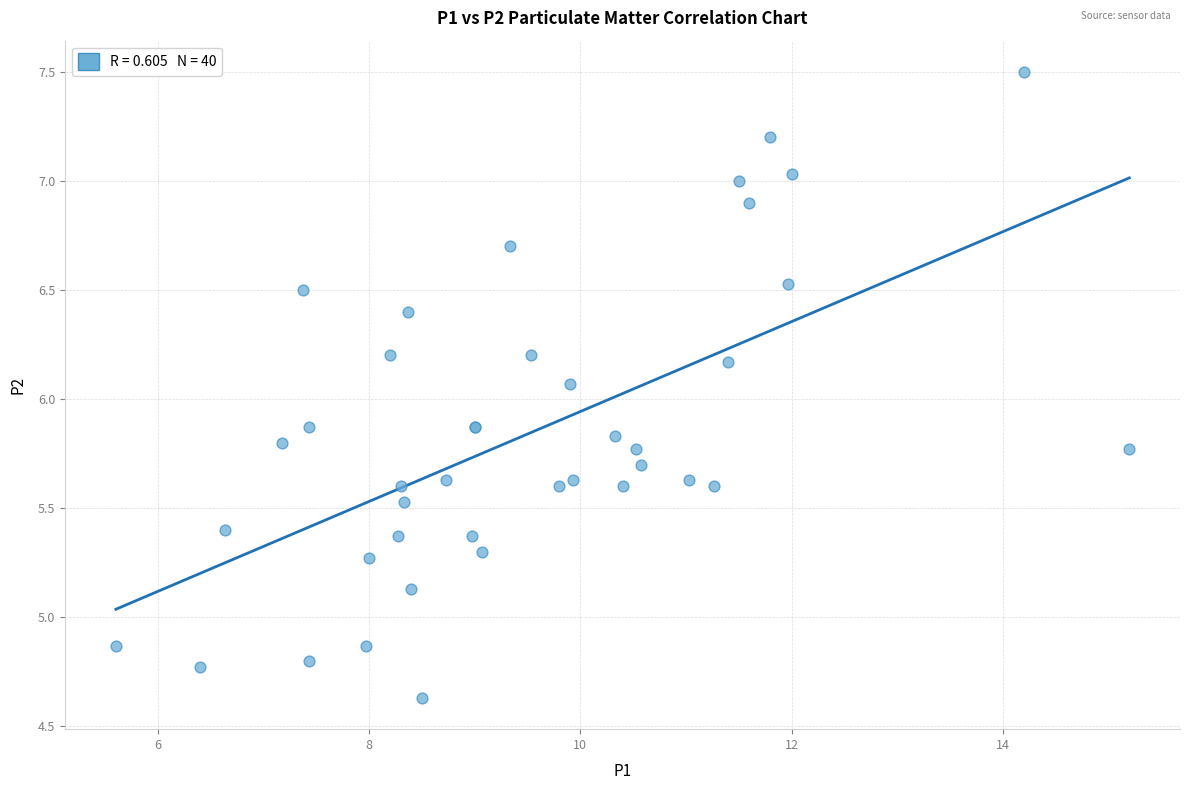

What Y value in the scatter plot is closest to 6?

6.1